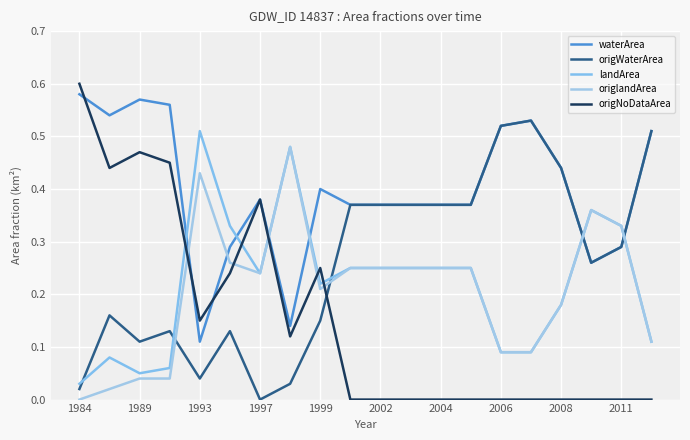

Does the chart have visible grid lines?

Yes